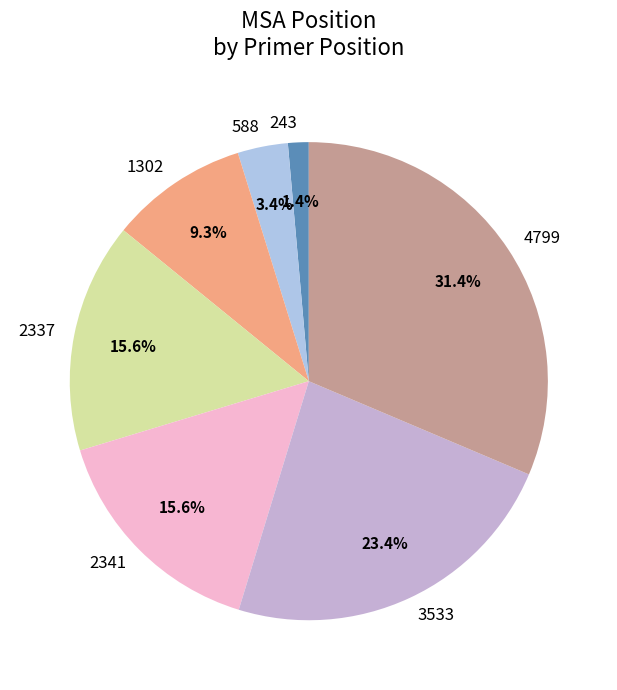

Which category has the biggest portion of the pie?

4799